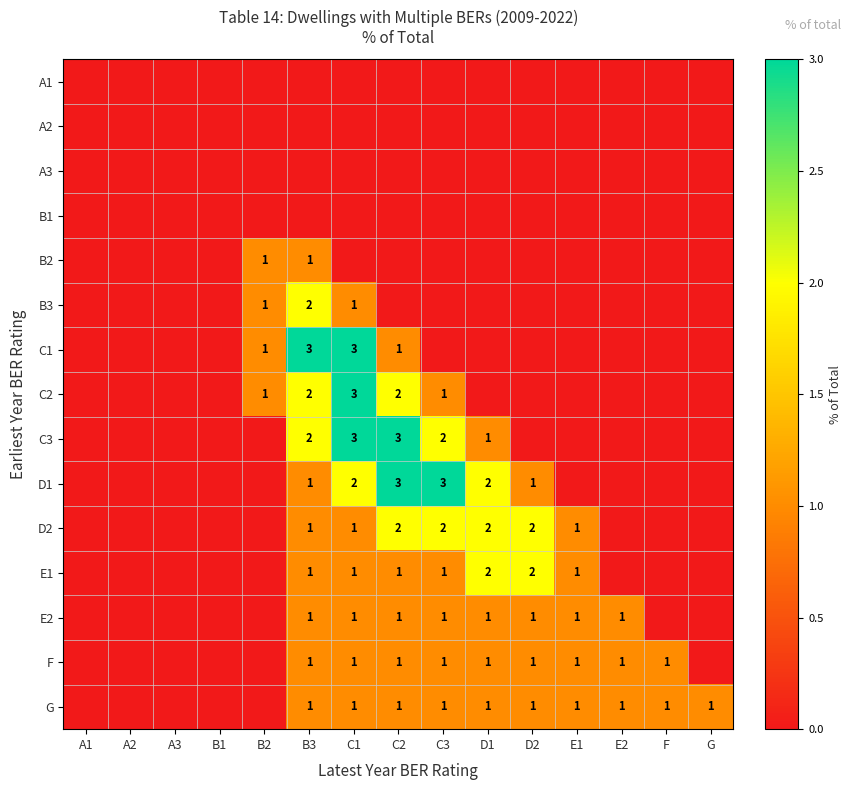

True or false: D1 has a value of 2 at D1.

True